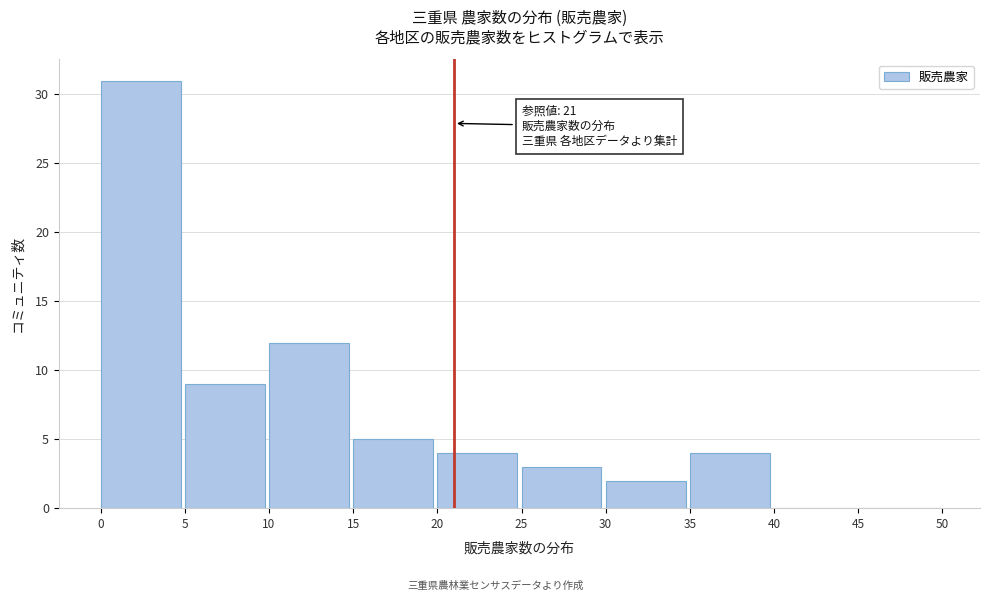

Over which range of the x-axis is the bar tallest?

0 to 5